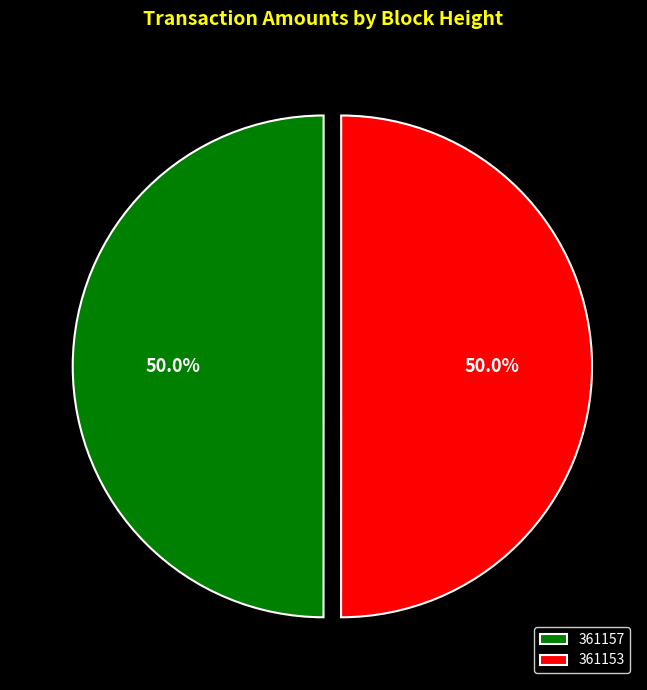

What is the ratio of the value at 361157 to the value at 361153?

1.0